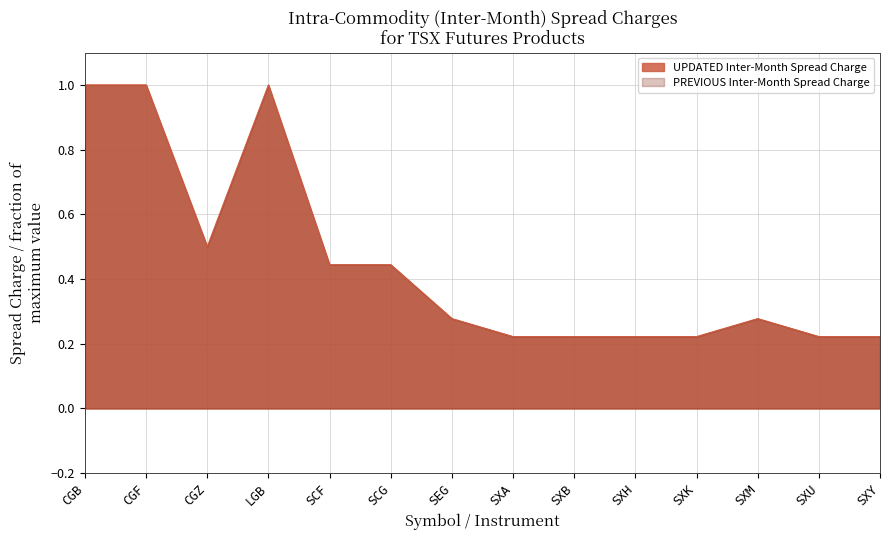

What value does the data have at SXM?

0.3